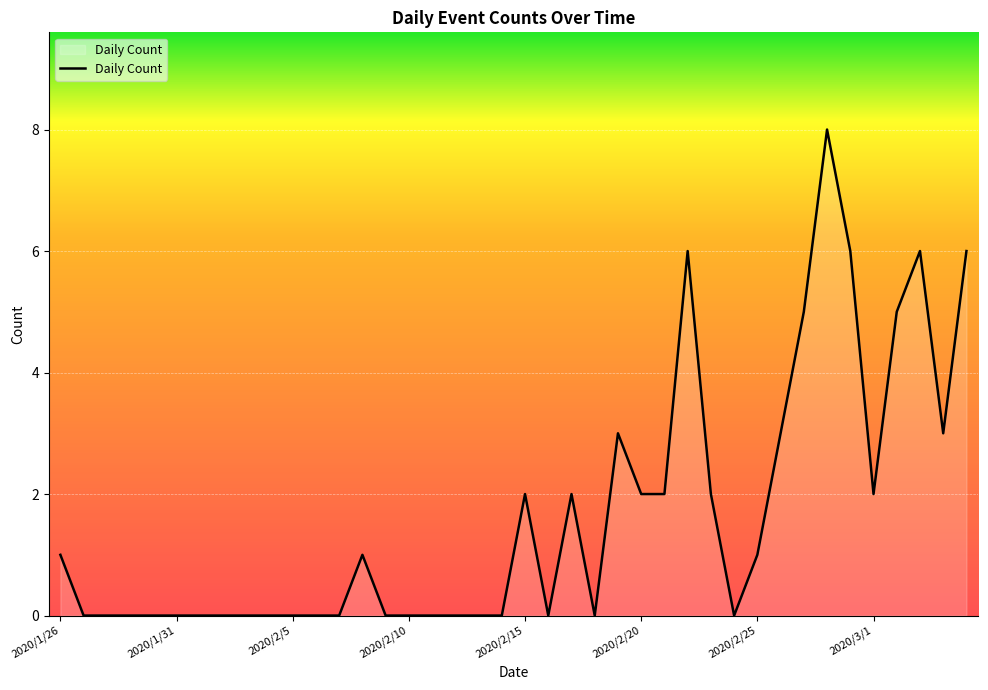

What is the difference between the maximum and minimum values?

8